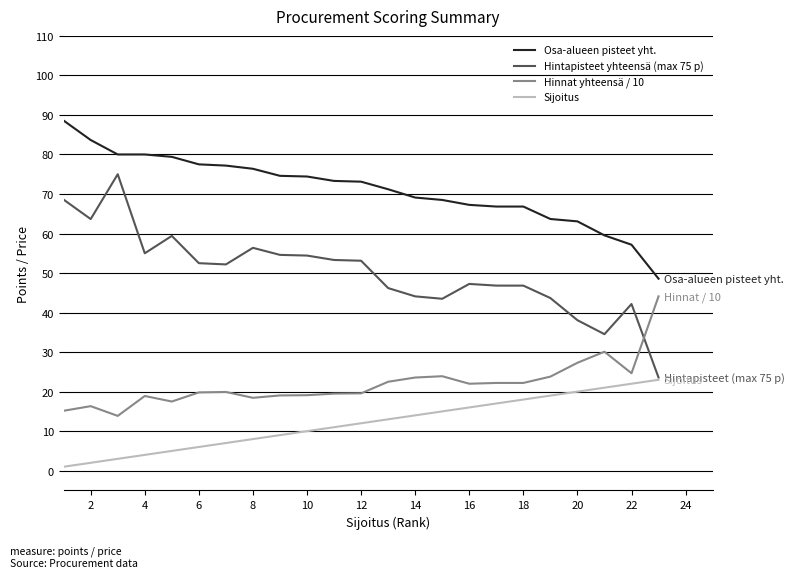

List the series in order of their overall mean, highest first.

Osa-alueen pisteet yht., Hintapisteet yhteensä (max 75 p), Hinnat yhteensä / 10, Sijoitus